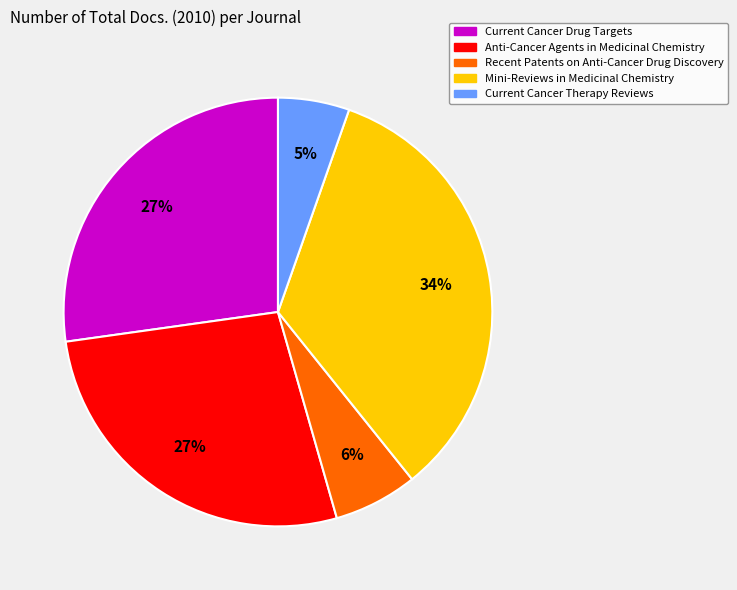

What percentage is the Recent Patents on Anti-Cancer Drug Discovery slice, to the nearest percent?

6%